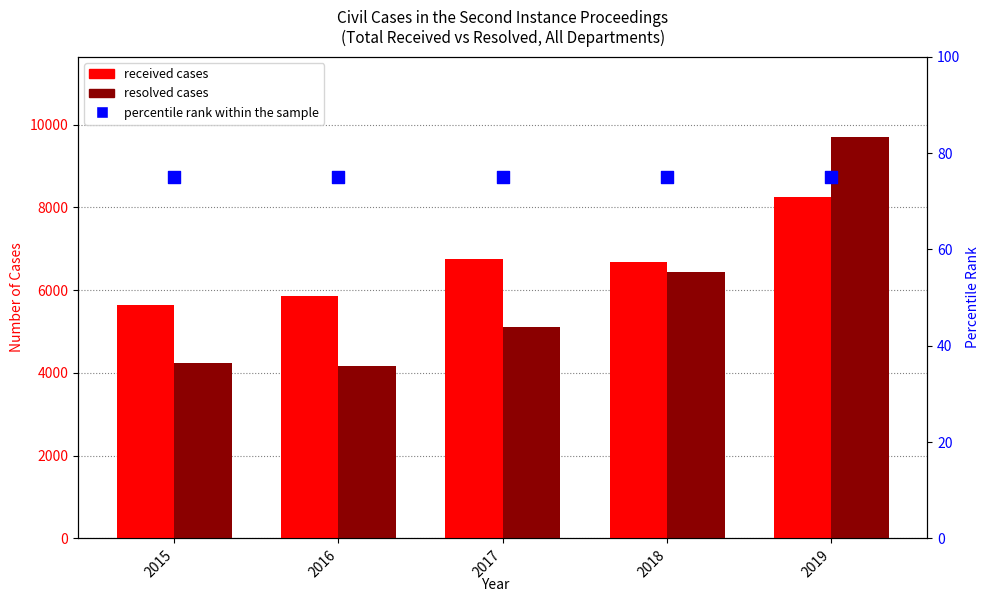

At which category is the sum across all series the highest?

2019